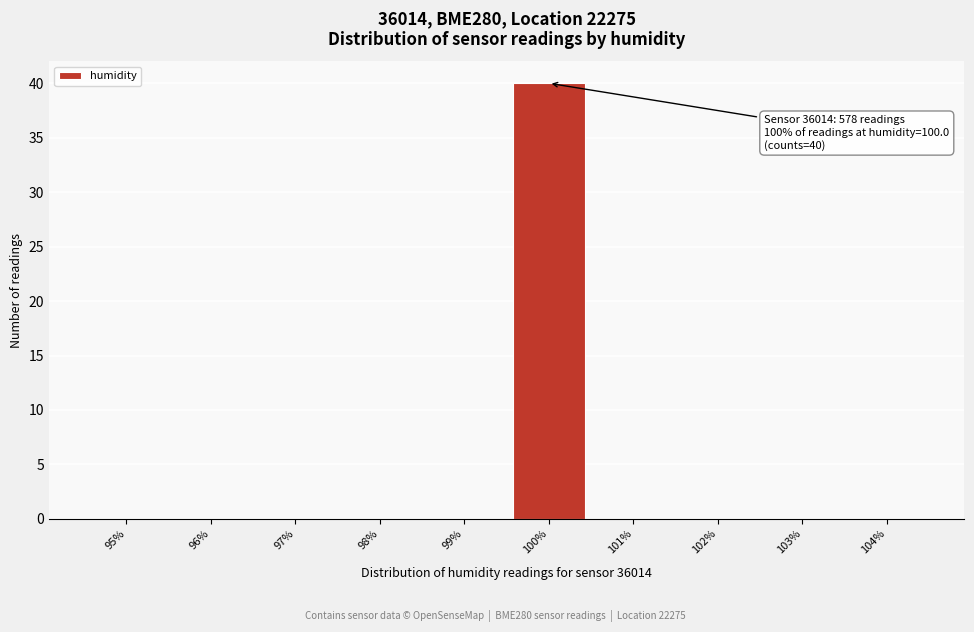

Reading left to right, transcribe all the data shown in this chart.

95%=0	96%=0	97%=0	98%=0	99%=0	100%=40	101%=0	102%=0	103%=0	104%=0